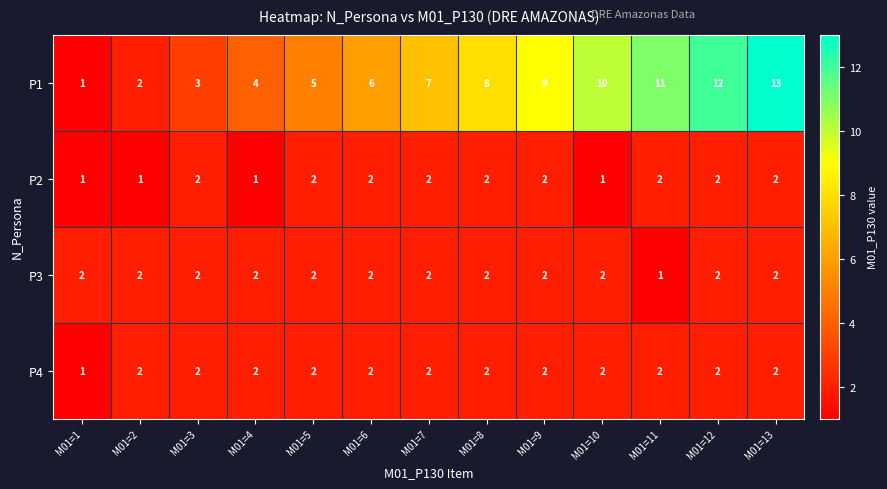

How many categories are shown in the chart?

13